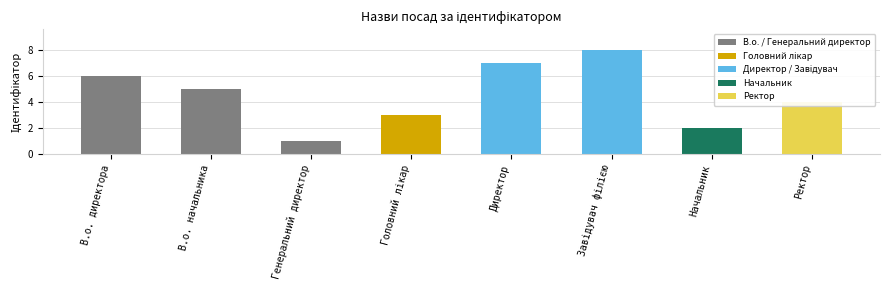

Reading left to right, extract all data points from this chart.

6	5	1	3	7	8	2	4